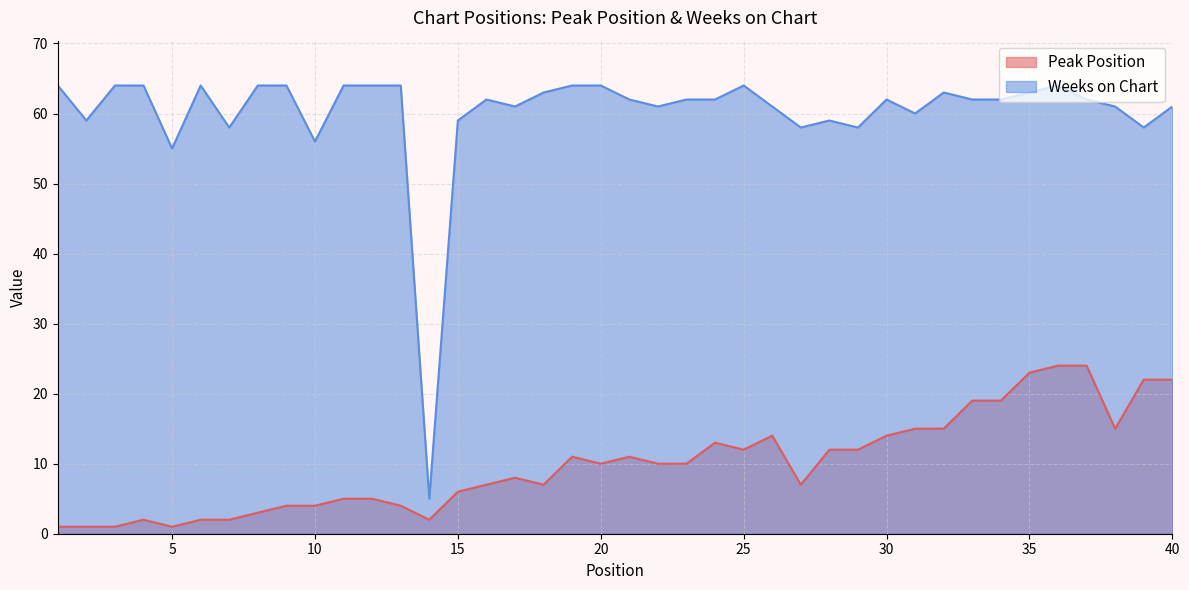

True or false: Peak Position and Weeks on Chart intersect in this chart.

False